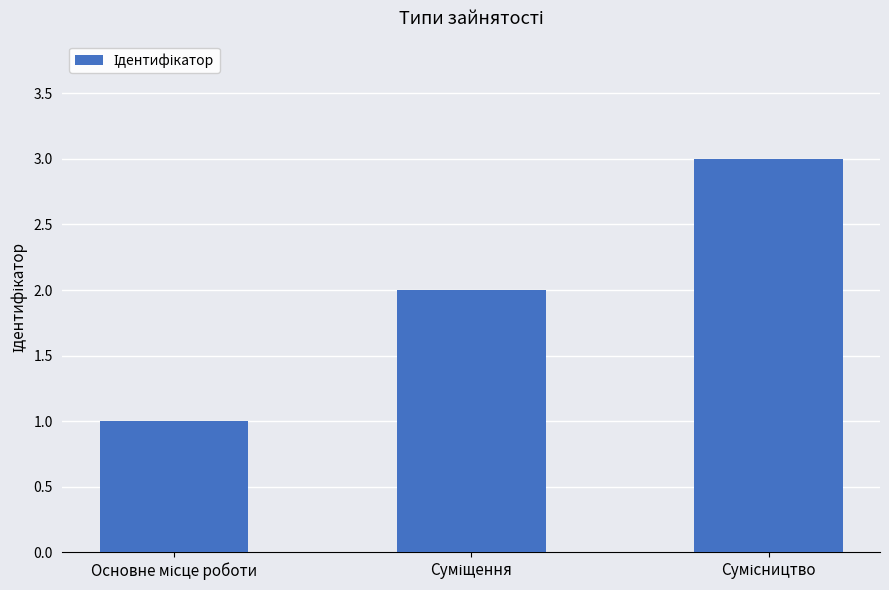

What is the greatest value displayed?

3